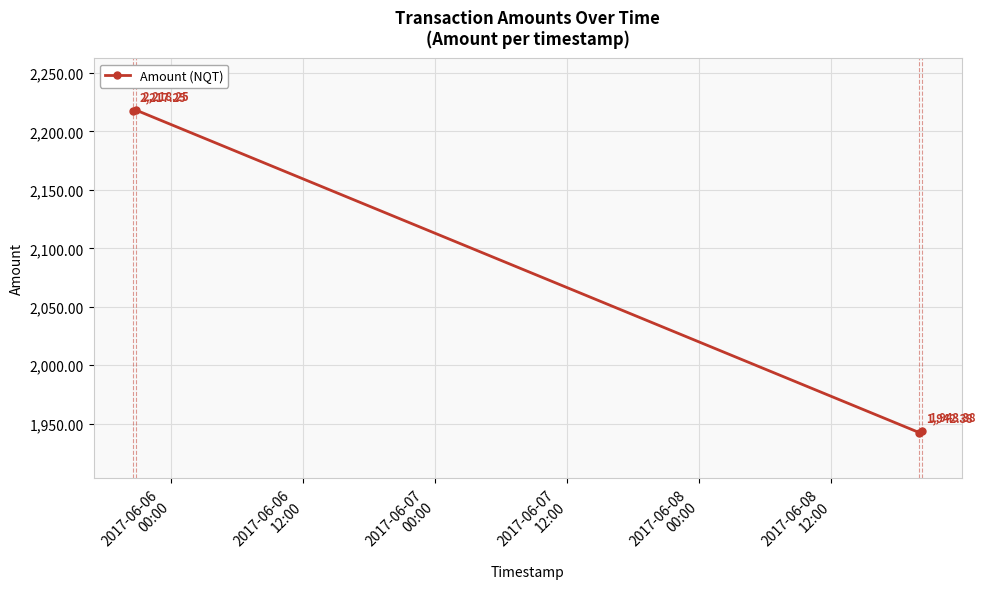

Does the chart display data point markers on the line(s)?

Yes